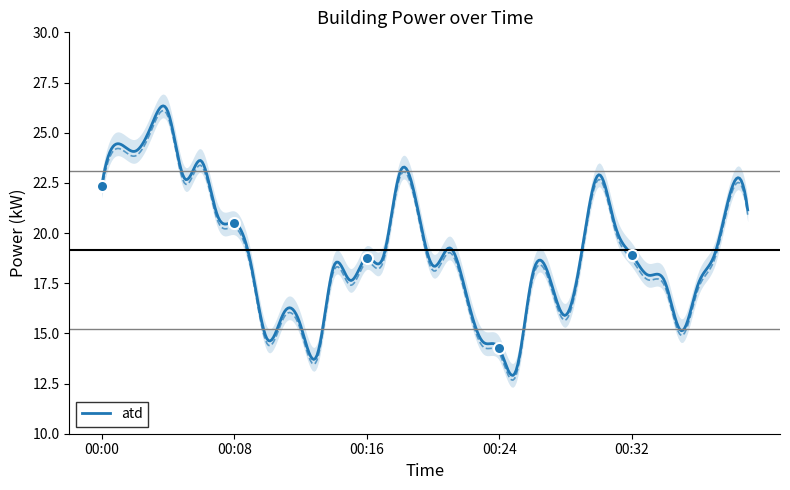

What is the change in value from 00:19 to 00:26?

-3.6